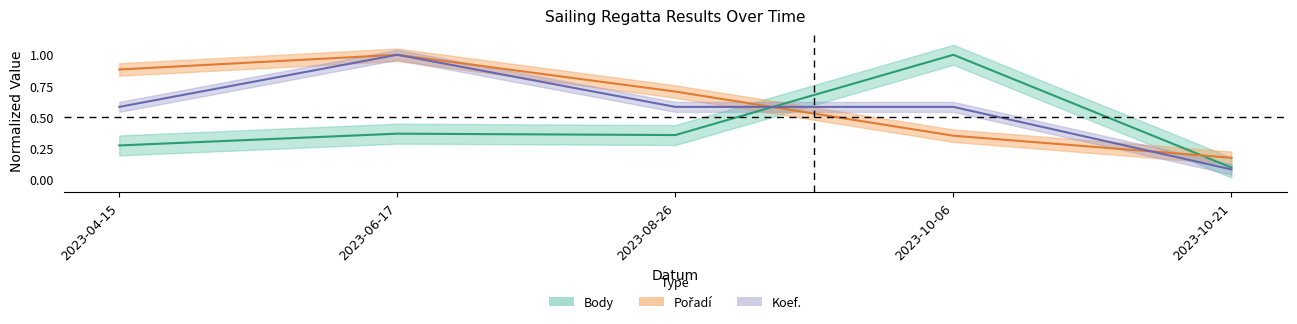

What is the difference between the Body values at 2023-04-15 and 2023-10-21?

0.2